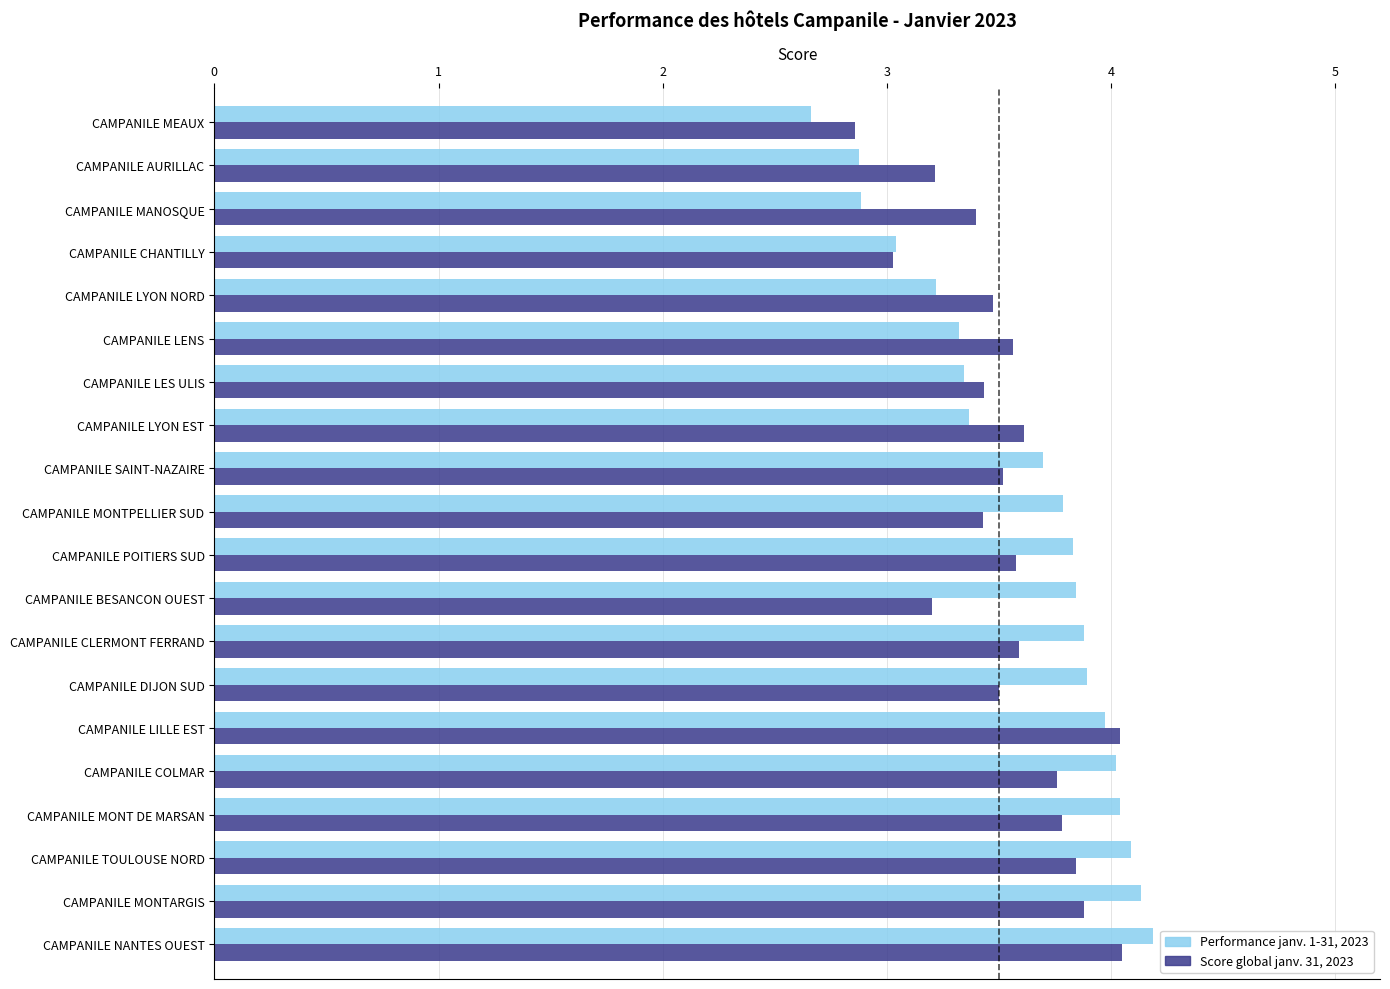

The value of Score global janv. 31, 2023 at CAMPANILE COLMAR is 6.4. True or false?

False